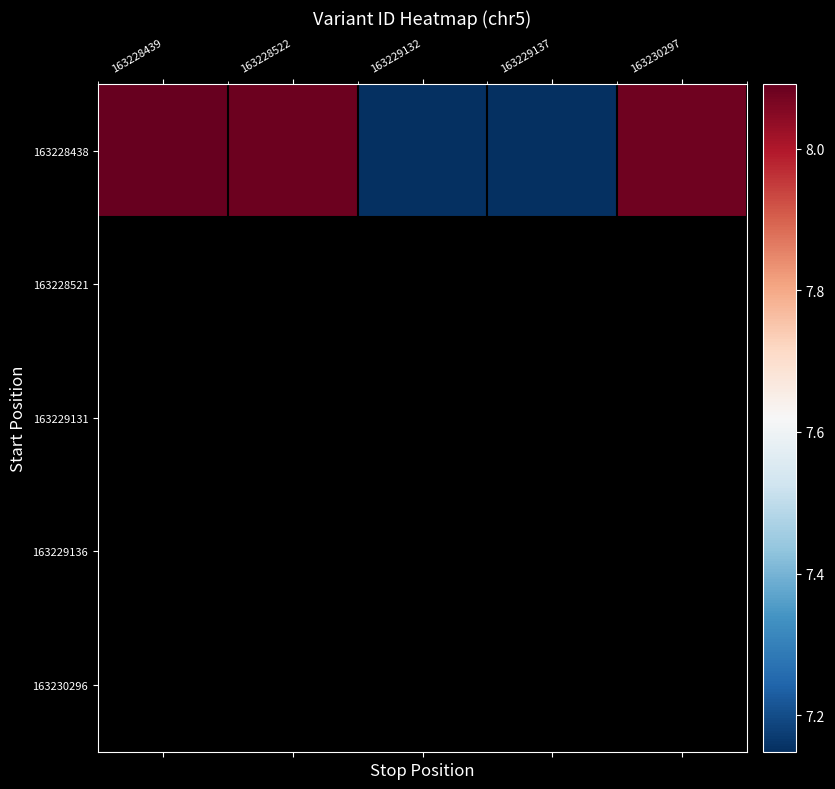

Which has a higher value, 163229132 or 163230297?

163230297